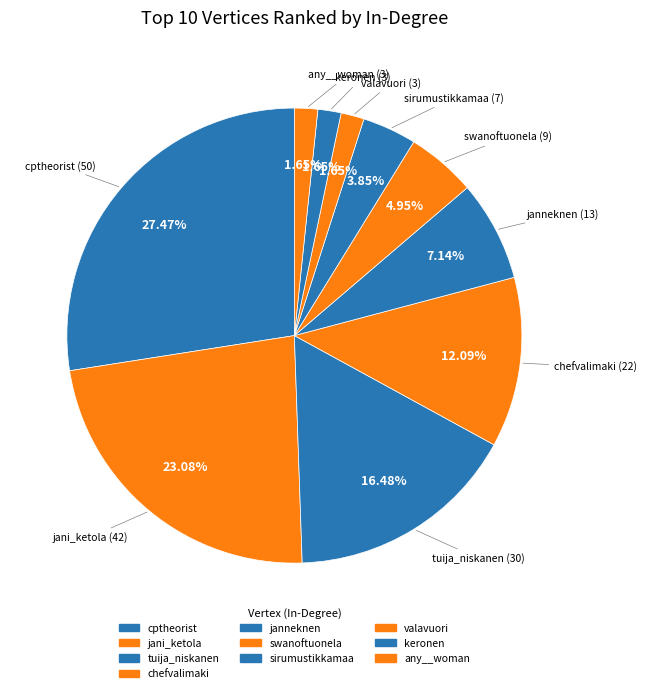

To the nearest percent, what percentage of the pie is valavuori?

2%